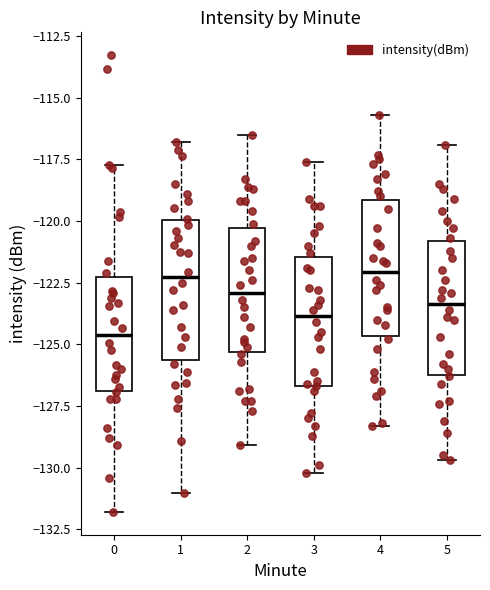

Which box has the lowest median line?

0